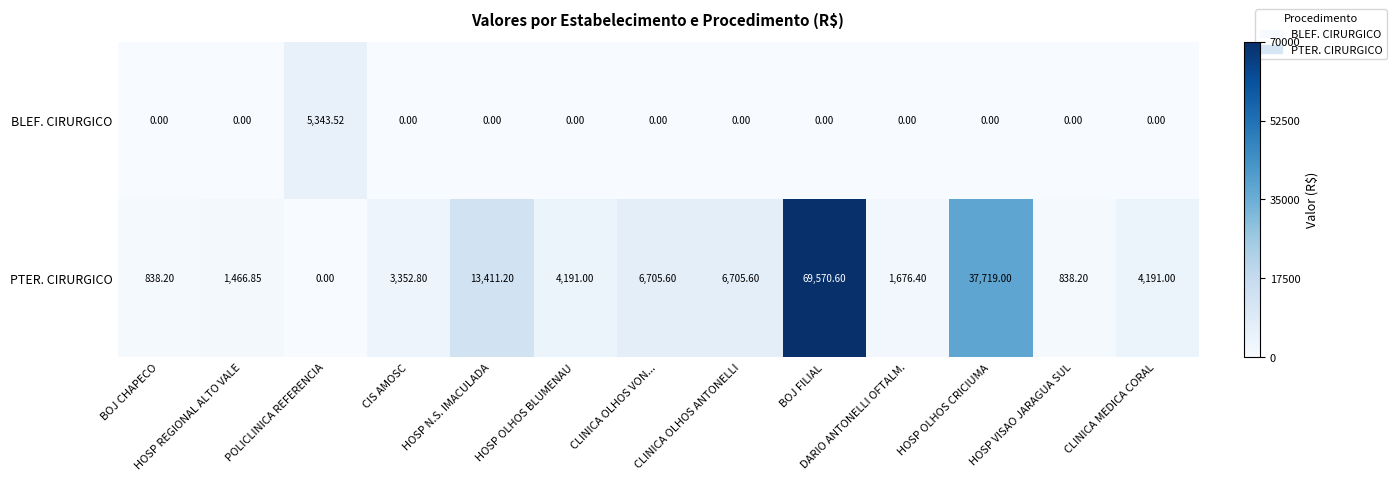

What is the total value across all series at HOSP N.S. IMACULADA?

13411.2